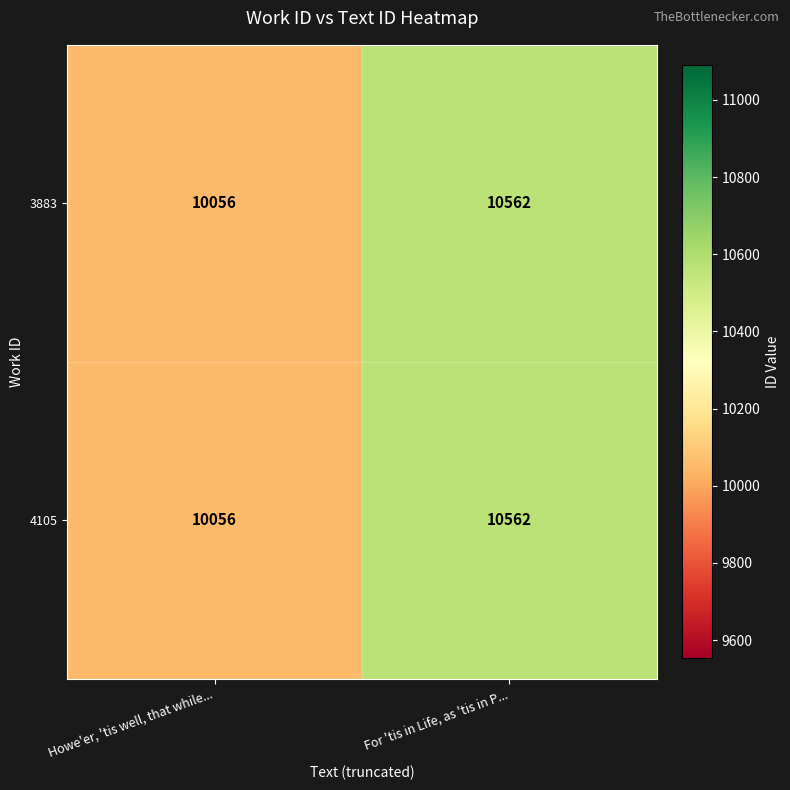

Where is 4105 nearest to the value 10309?

Howe'er, 'tis well, that while...